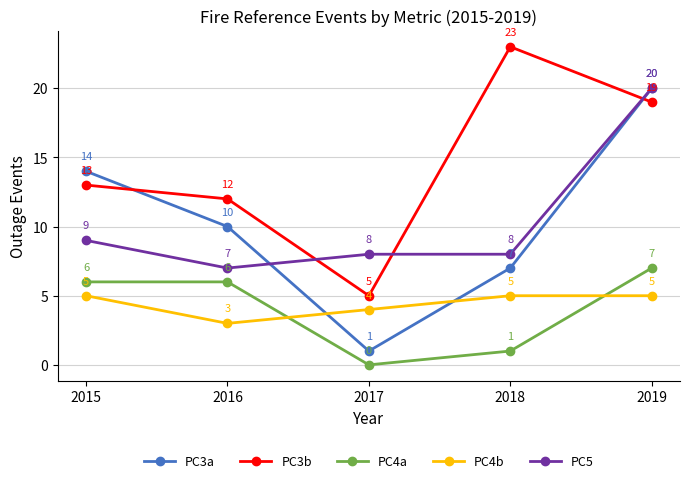

At which category does PC3a reach its first local valley?

2017